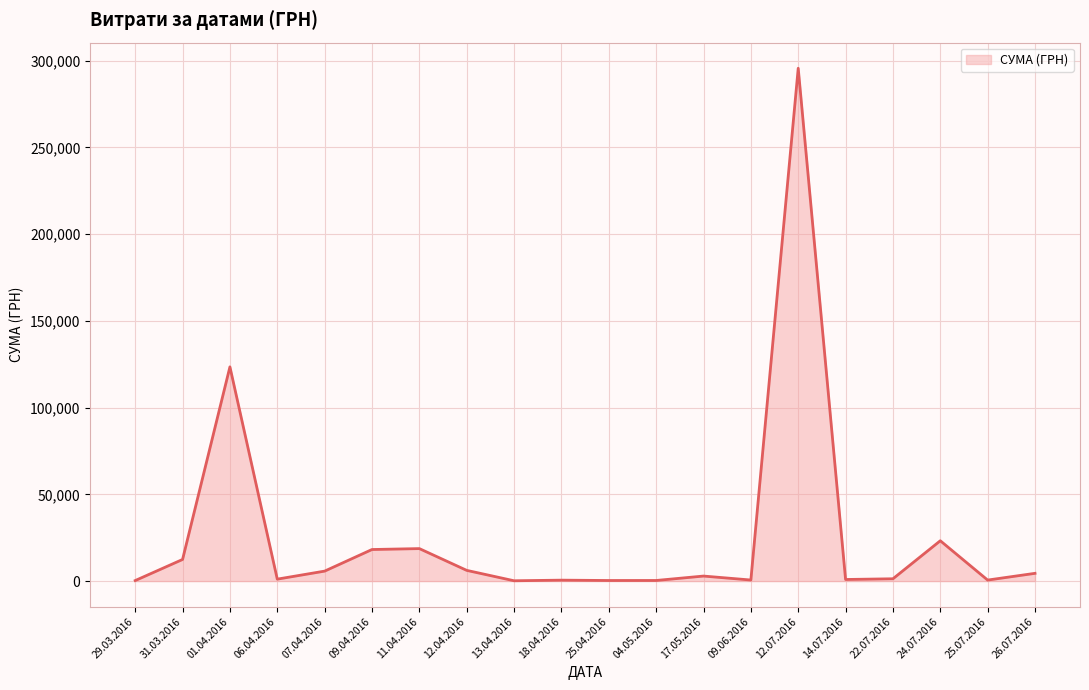

What is the difference between the maximum and minimum values?

295464.7